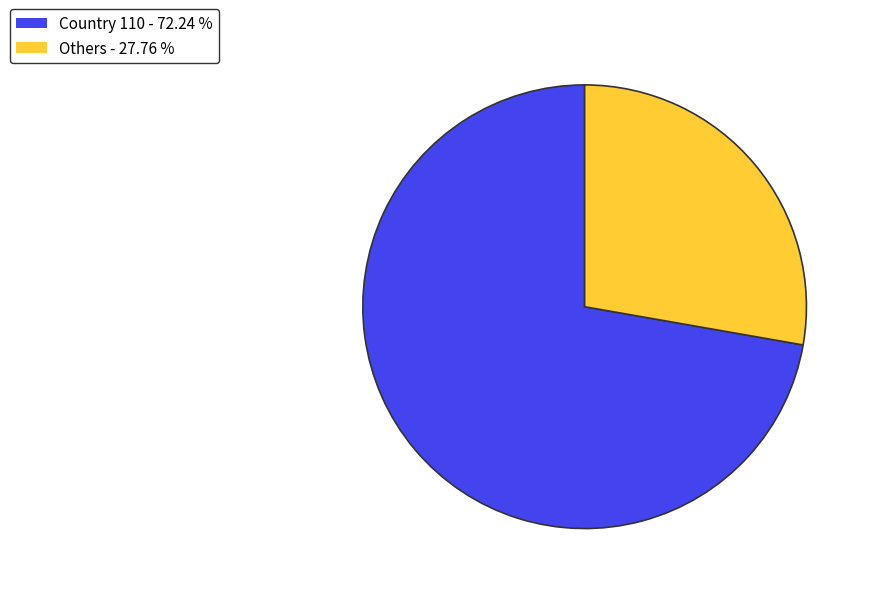

What is the ratio of the value at Country 110 - 72.24 % to the value at Others - 27.76 %?

2.6